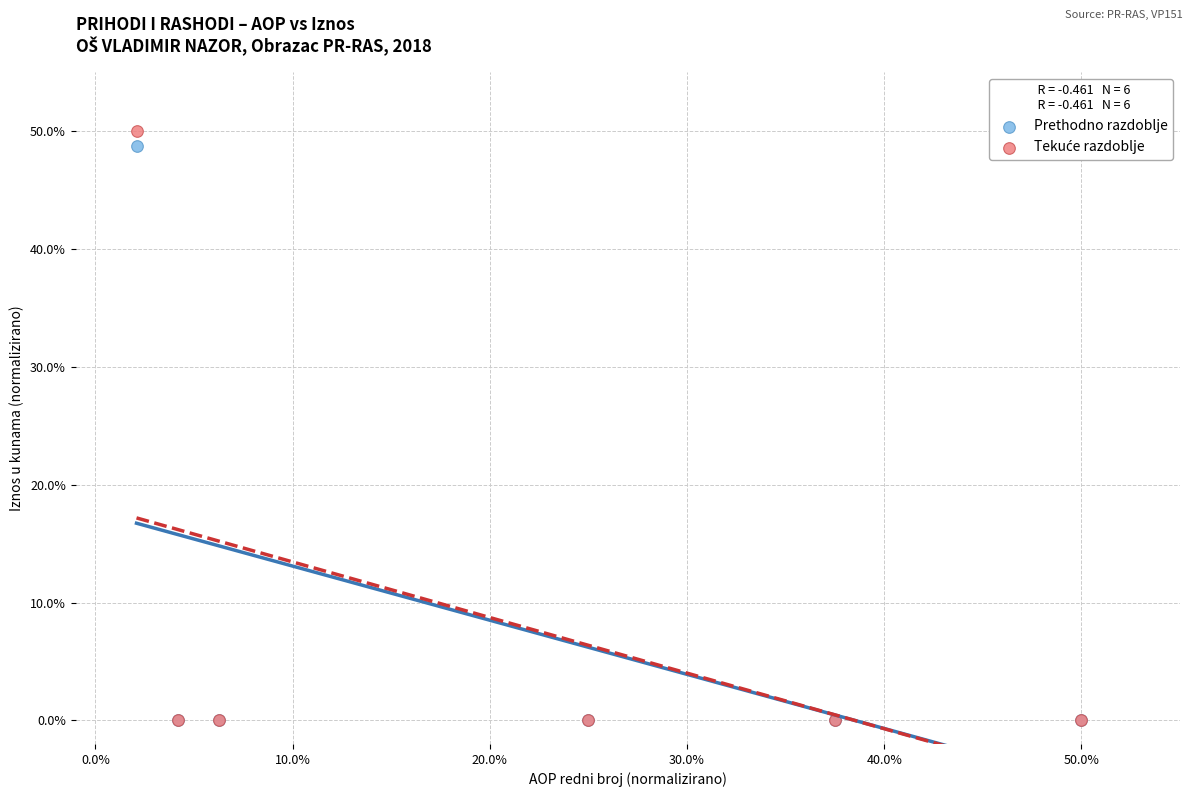

Across all series, what Y value is closest to 25?

48.7